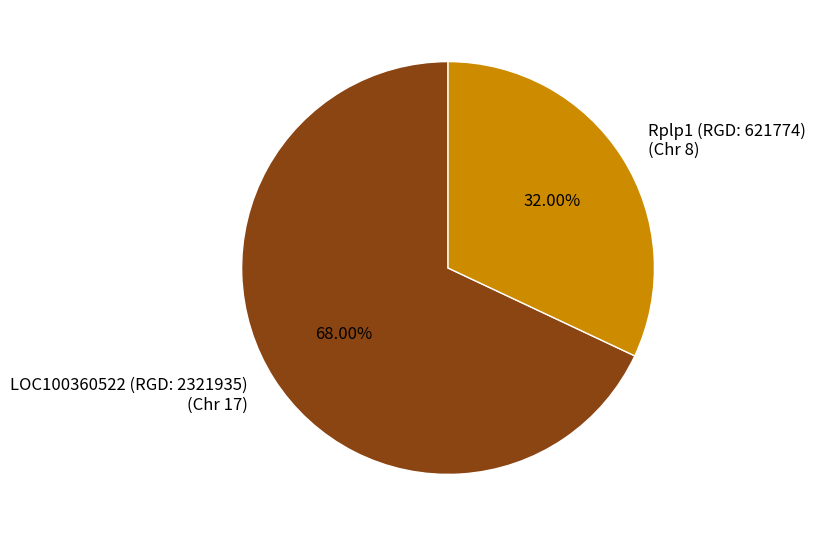

What is the ratio of the value at Rplp1 (RGD: 621774) (Chr 8) to the value at LOC100360522 (RGD: 2321935) (Chr 17)?

0.5